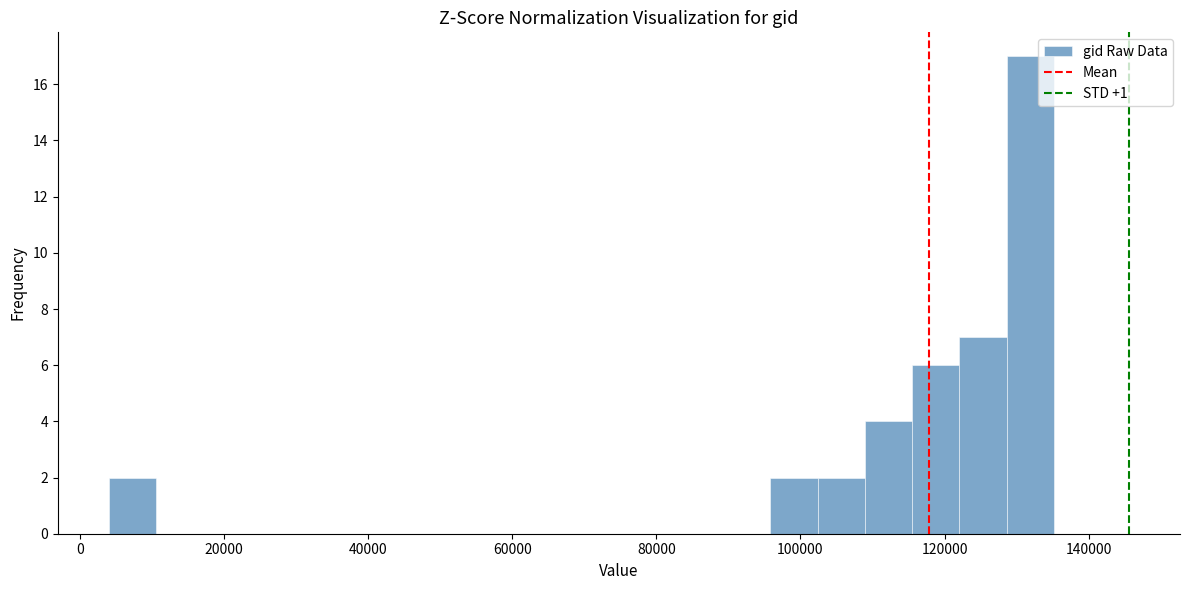

Around what value on the x-axis is the tallest bar? Give the approximate position of its centre, as read against the axis.

132000